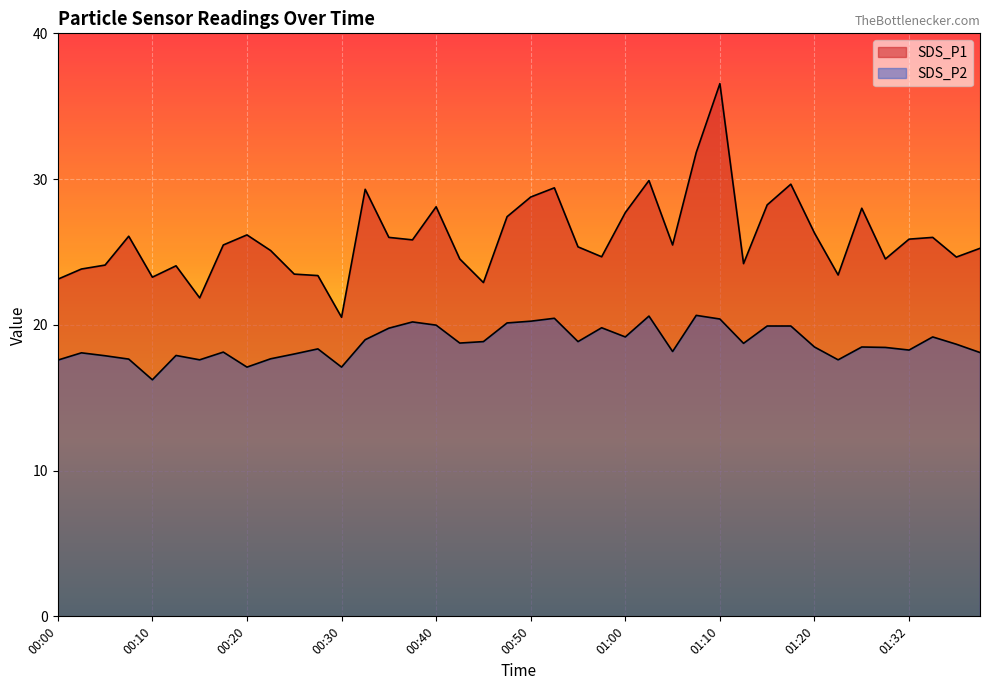

What is the difference between the second highest and minimum values in the SDS_P1 series?

11.3